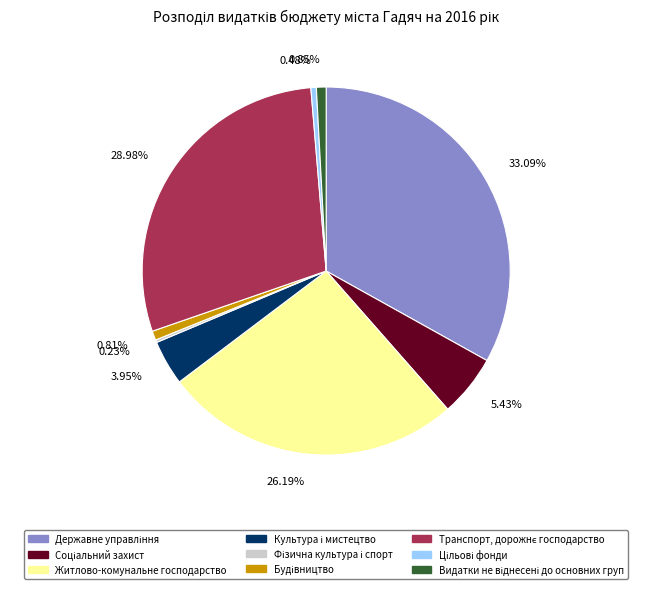

Is there any slice that represents more than half of the pie?

No